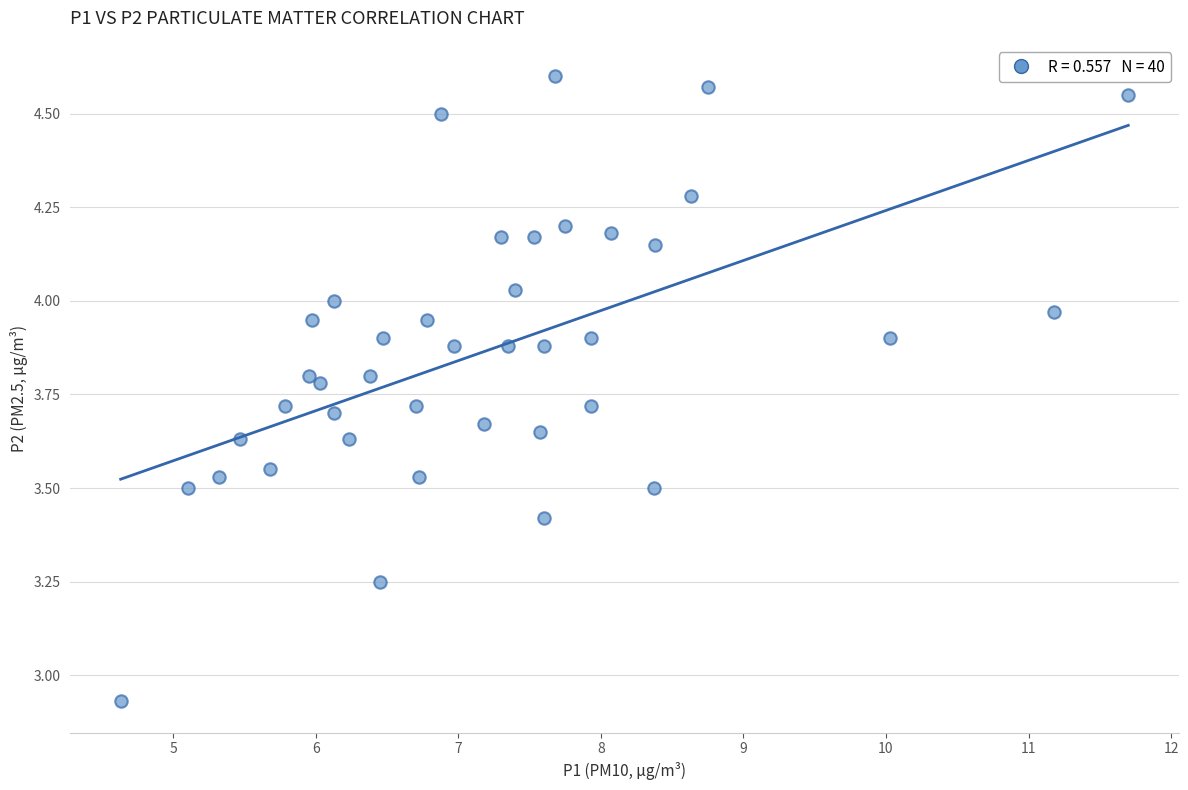

What is the range of Y values (max minus min)?

1.7